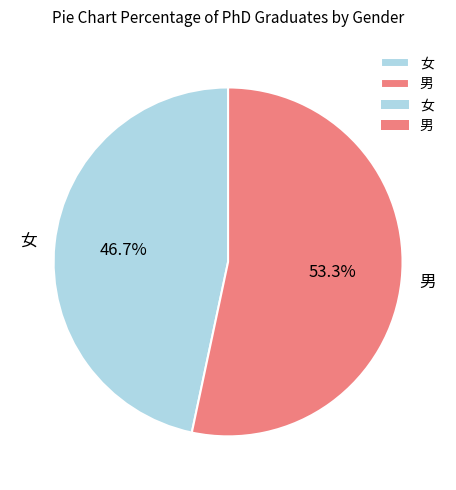

How many slices are in this pie chart?

2